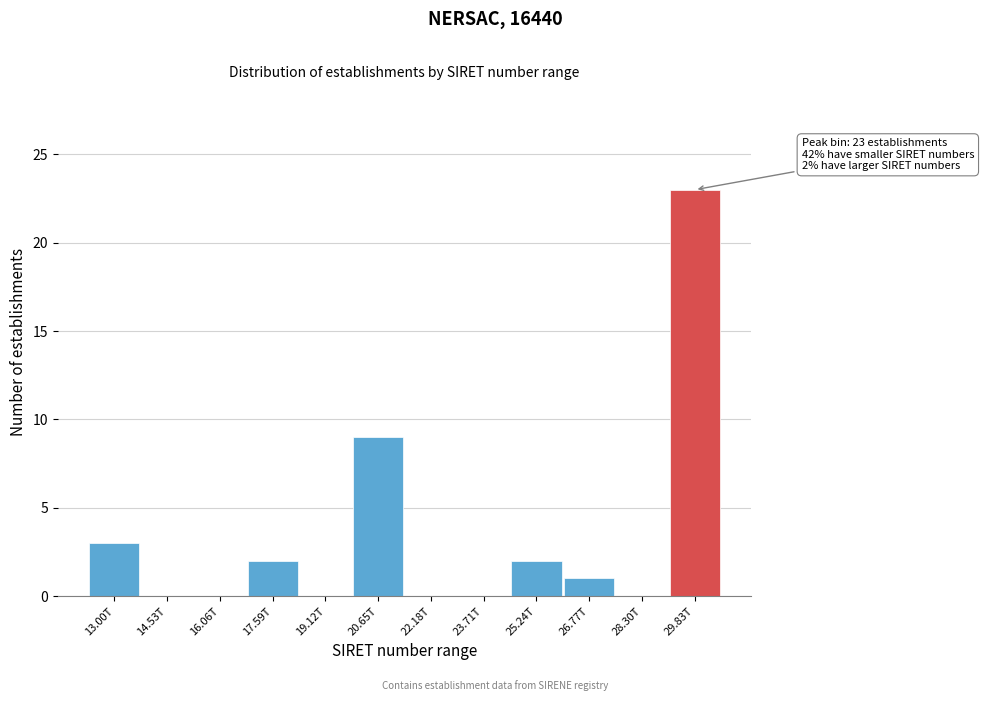

Reading left to right, extract all data points from this chart.

13.00T=3	14.53T=0	16.06T=0	17.59T=2	19.12T=0	20.65T=9	22.18T=0	23.71T=0	25.24T=2	26.77T=1	28.30T=0	29.83T=23